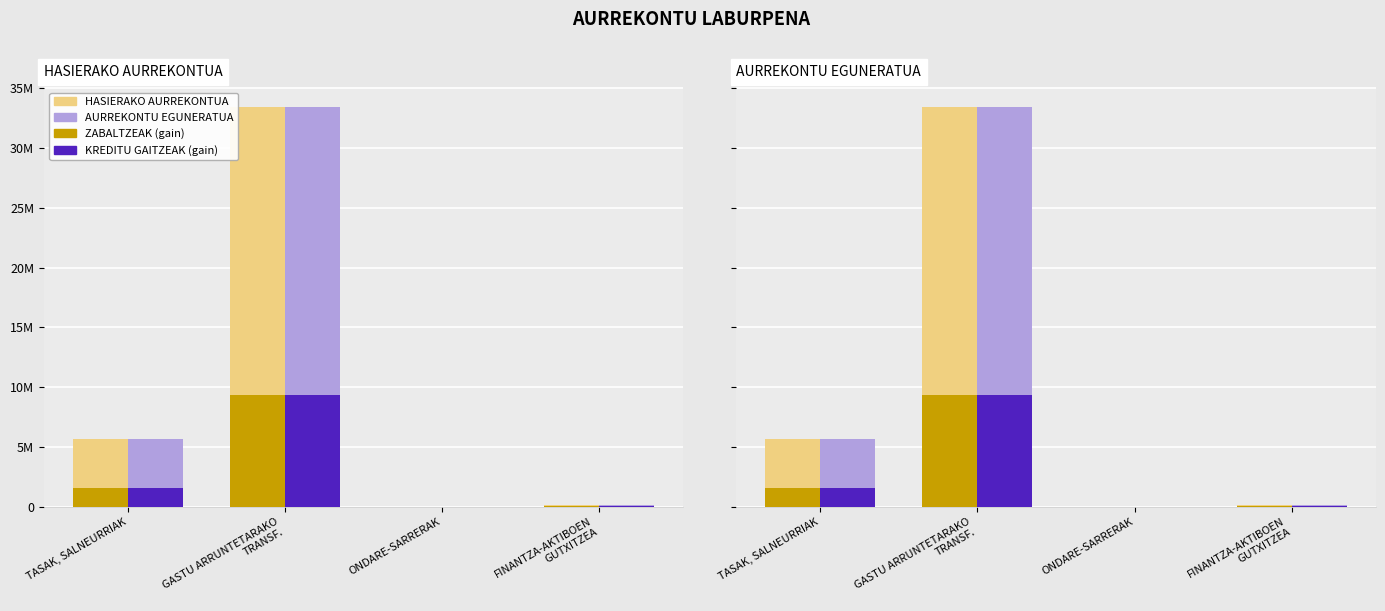

Which series has the widest spread of values?

HASIERAKO AURREKONTUA